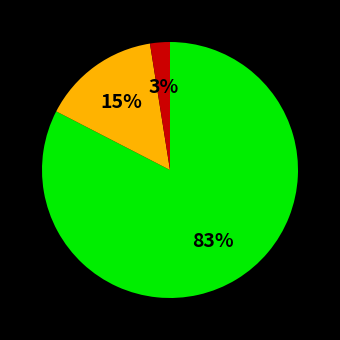

Is there any slice that represents more than half of the pie?

Yes